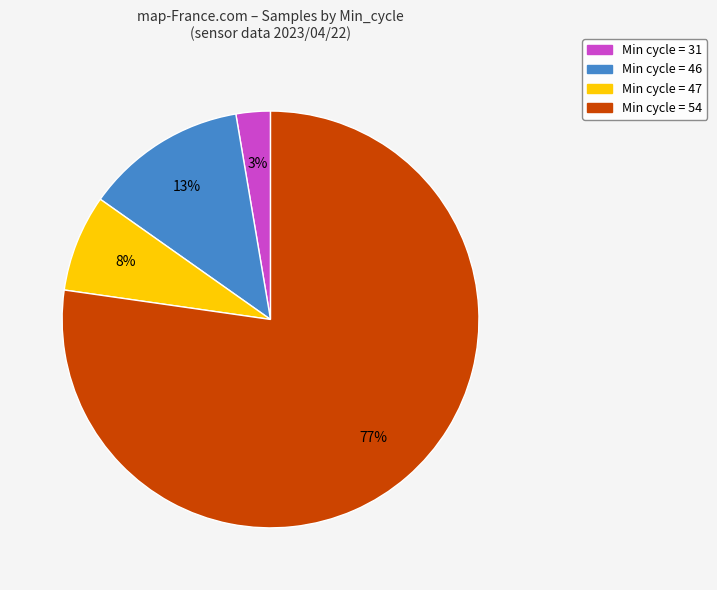

To the nearest percent, what is the average slice percentage?

25%